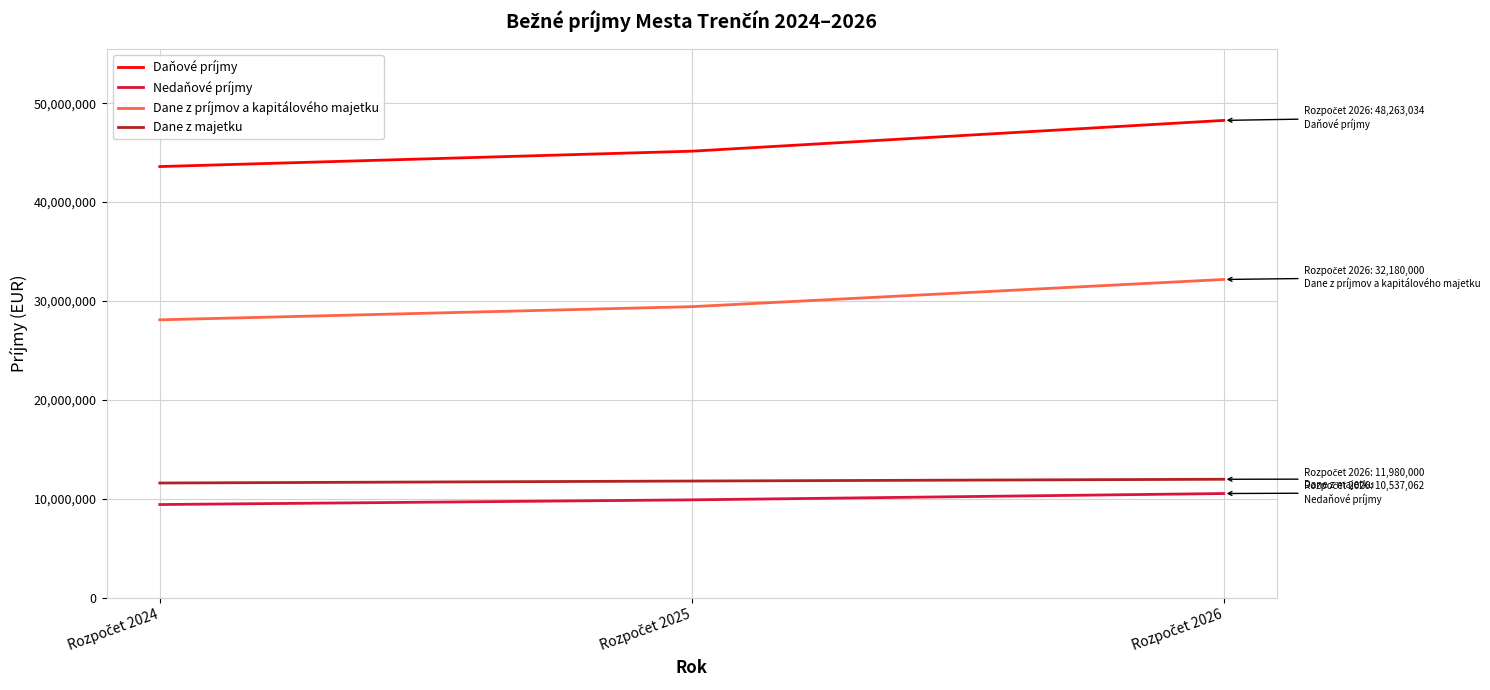

Does the chart have visible grid lines?

Yes